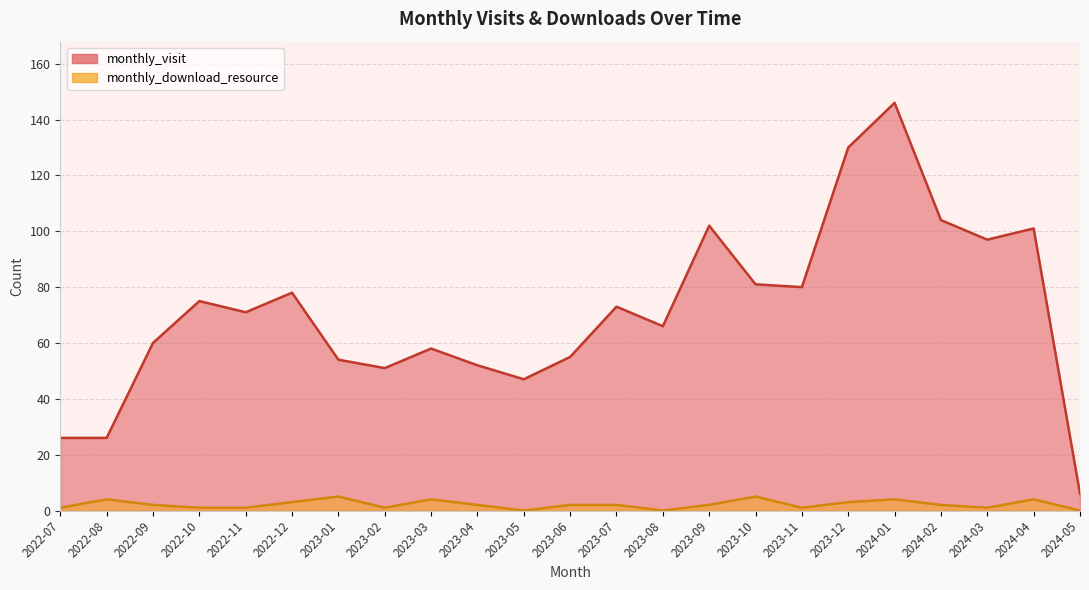

Does the chart have visible grid lines?

Yes